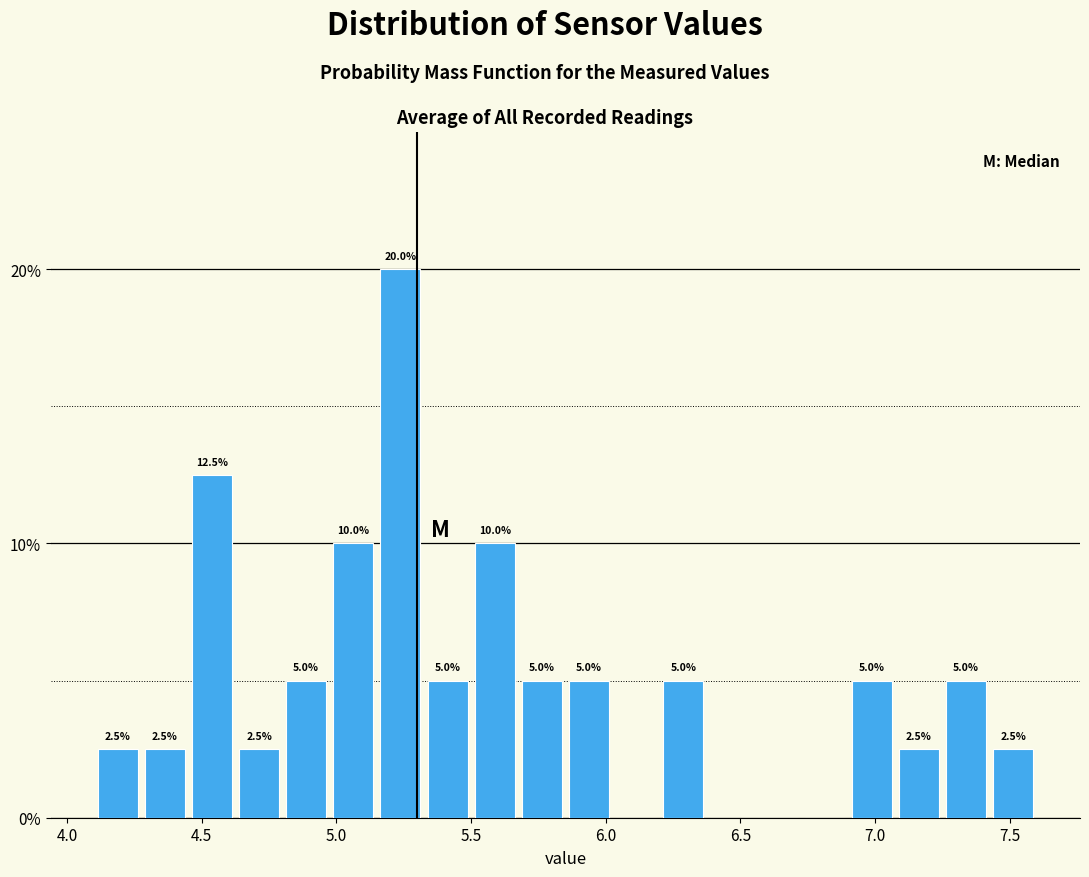

Read against the x-axis, roughly where is the centre of the tallest bar?

5.25